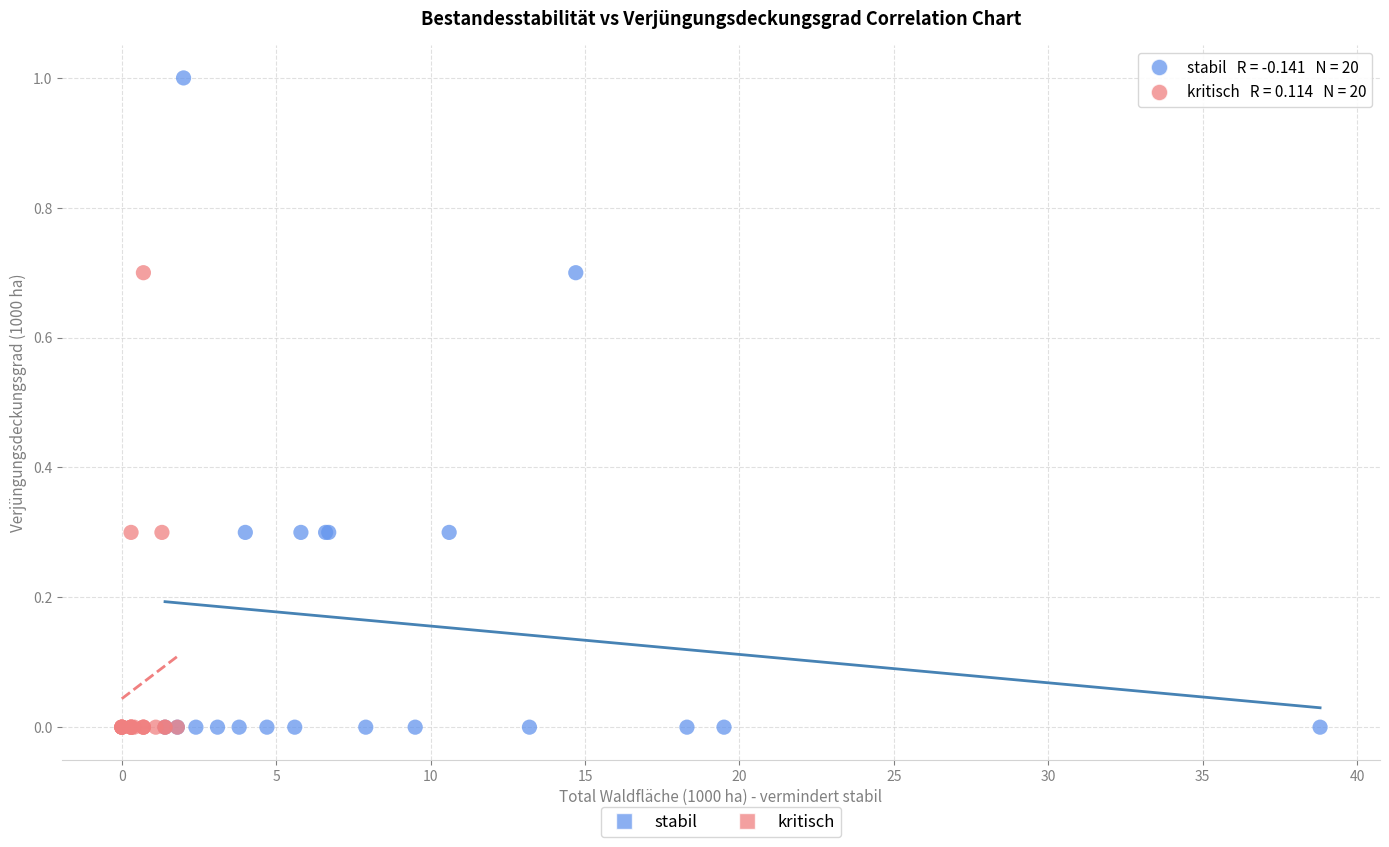

Which series has the largest Y range (max minus min)?

stabil